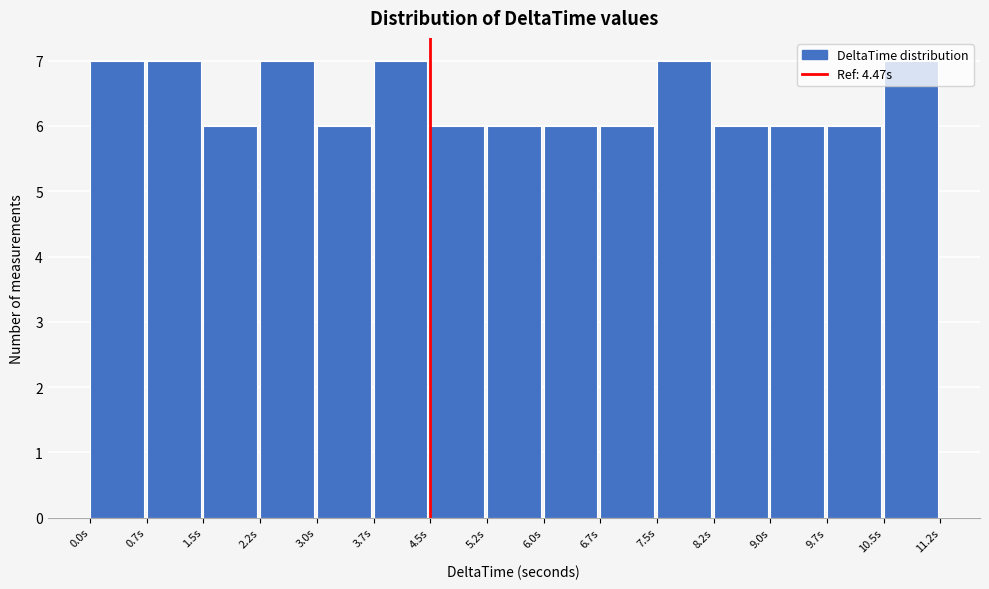

Reading left to right, list every bar in this chart as the range it spans on the x-axis followed by its height. Neither the bar edges nor the heights are printed on the chart, so give them approximately, as read against the axes.

0.0 to 0.7: 7
0.7 to 1.5: 7
1.5 to 2.2: 6
2.2 to 3.0: 7
3.0 to 3.7: 6
3.7 to 4.5: 7
4.5 to 5.2: 6
5.2 to 6.0: 6
6.0 to 6.7: 6
6.7 to 7.5: 6
7.5 to 8.2: 7
8.2 to 9.0: 6
9.0 to 9.7: 6
9.7 to 10.5: 6
10.5 to 11.2: 7